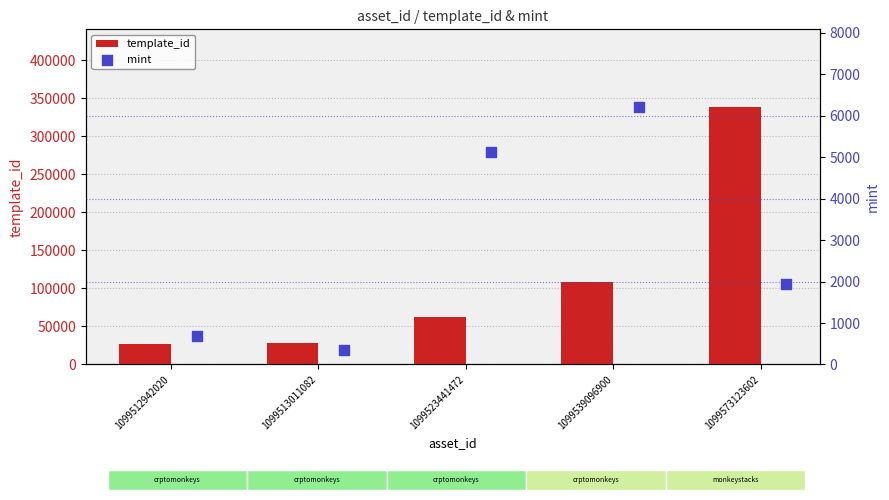

True or false: template_id has a value of 193782 at 1099539096900.

False